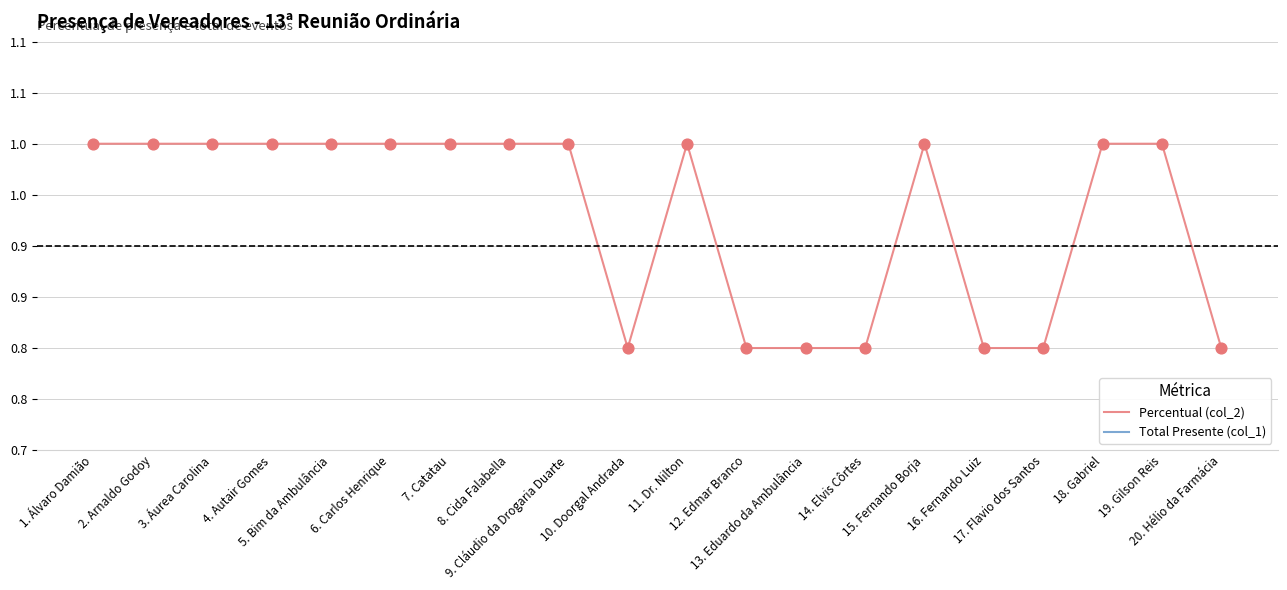

At which category is the sum across all series the highest?

1. Álvaro Damião